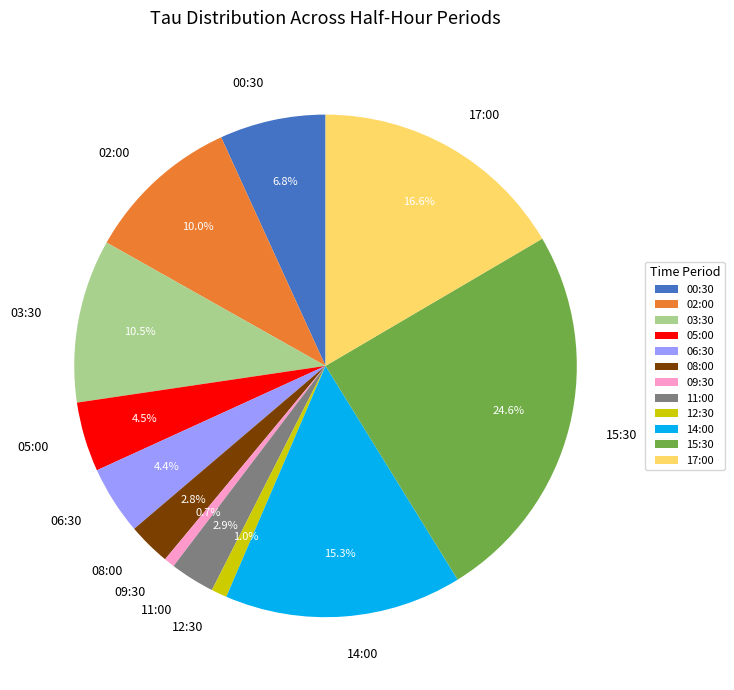

Which has a higher value, 11:00 or 14:00?

14:00